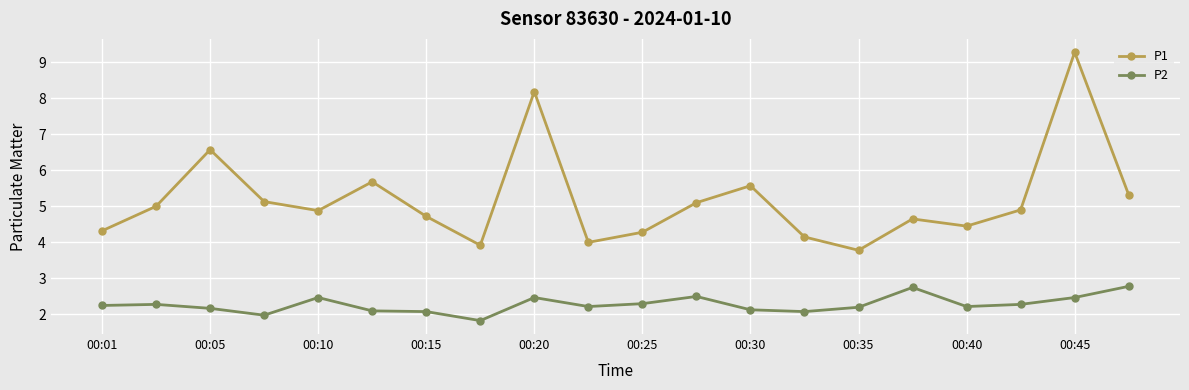

What is the sum of all P2 values?

45.6